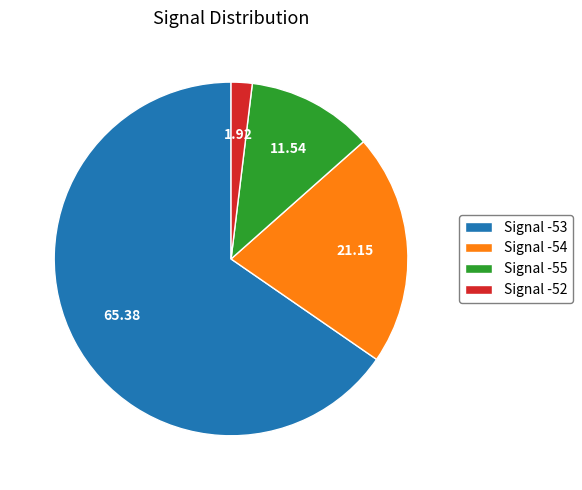

Which category has the biggest portion of the pie?

Signal -53